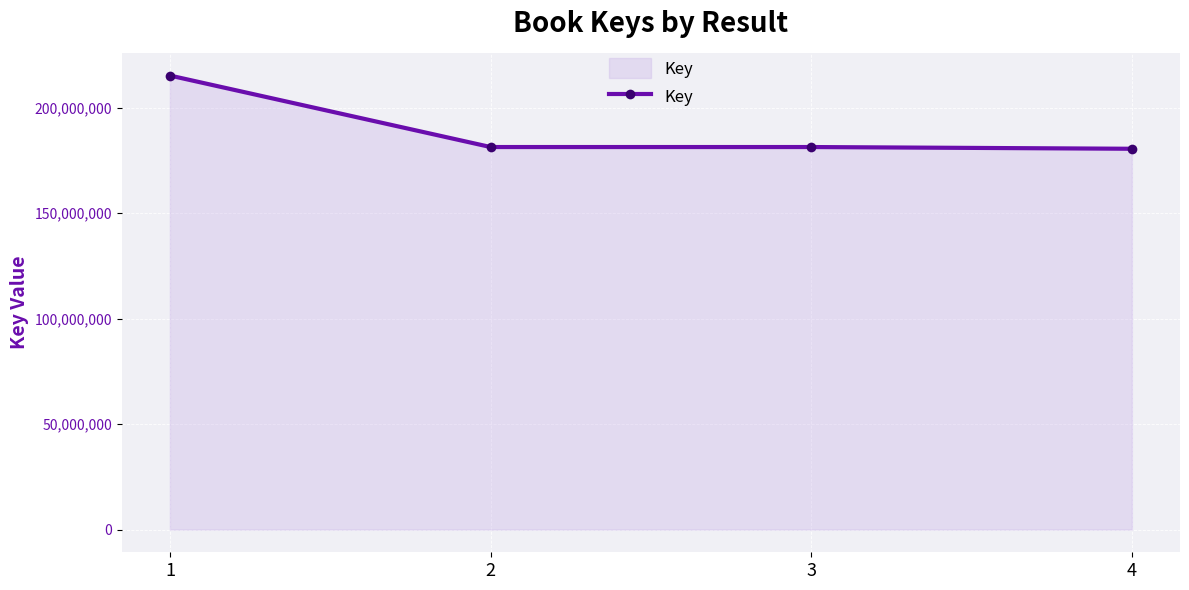

What is the maximum value shown in the chart?

215182959